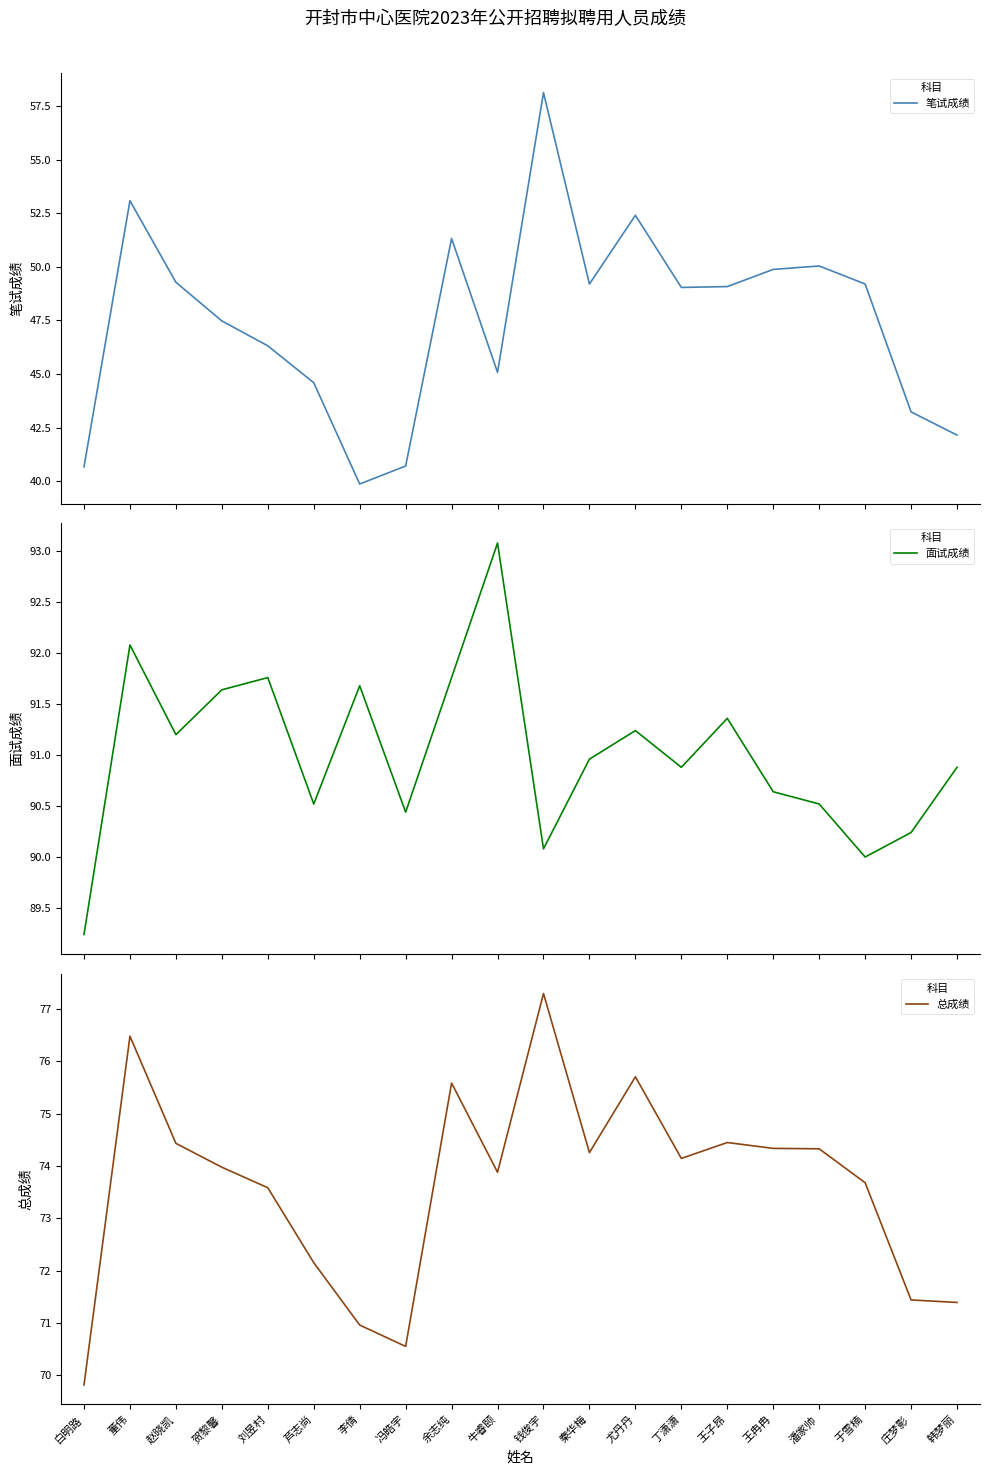

Where is the first local minimum for 笔试成绩?

李倩